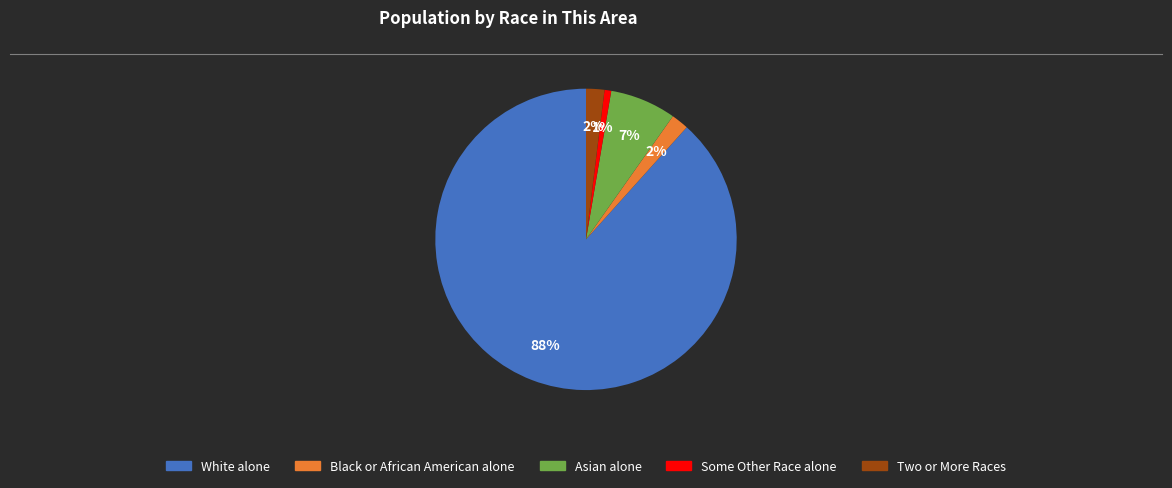

Which category has the biggest portion of the pie?

White alone